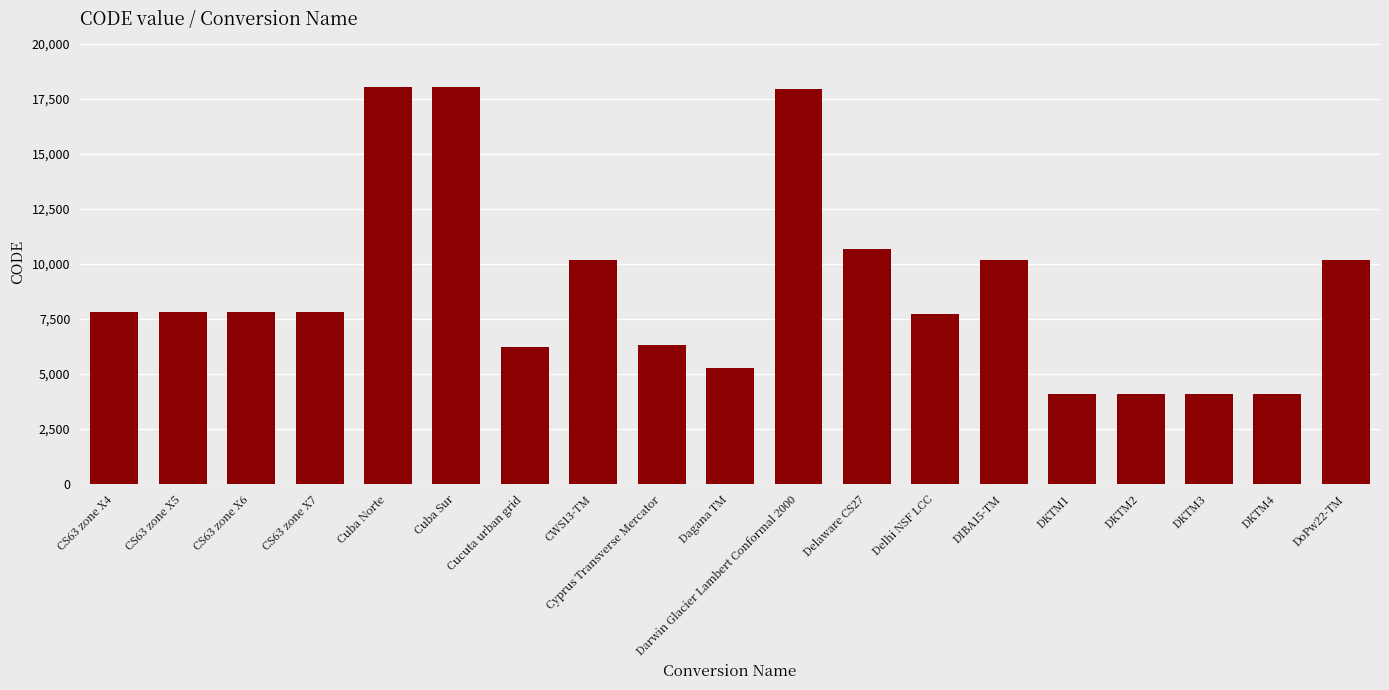

What is the value of the 2nd bar from the left?

7822